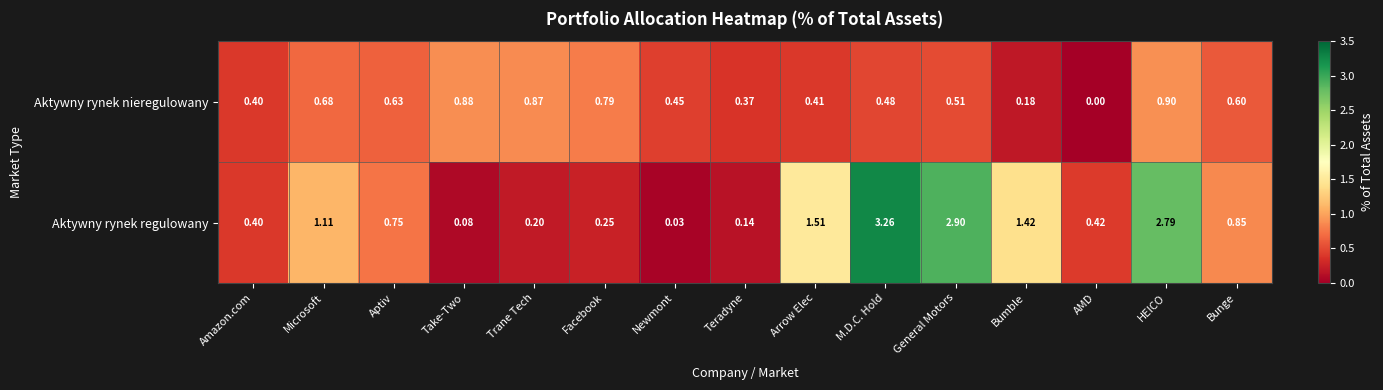

Rank the series by their average value, from highest to lowest.

Aktywny rynek regulowany, Aktywny rynek nieregulowany